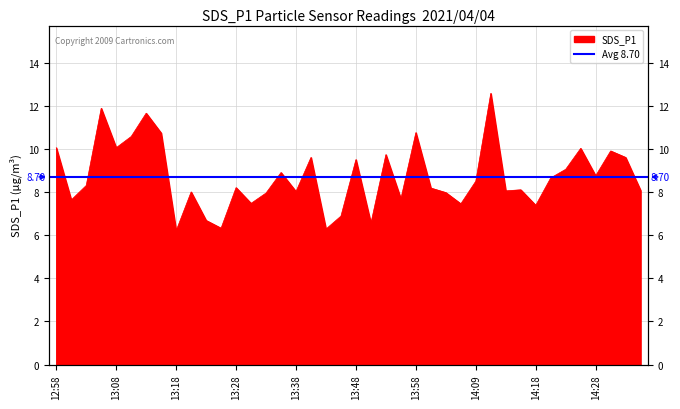

List the labels in order of value, smallest first.

13:18, 13:43, 13:26, 13:51, 13:23, 13:46, 14:18, 14:06, 13:31, 13:01, 13:56, 13:33, 14:04, 13:21, 13:38, 14:14, 14:35, 14:16, 14:01, 13:28, 13:03, 14:09, 14:21, 14:28, 13:36, 14:23, 13:48, 13:41, 14:33, 13:53, 14:31, 14:26, 12:58, 13:08, 13:11, 13:16, 13:58, 13:13, 13:06, 14:11